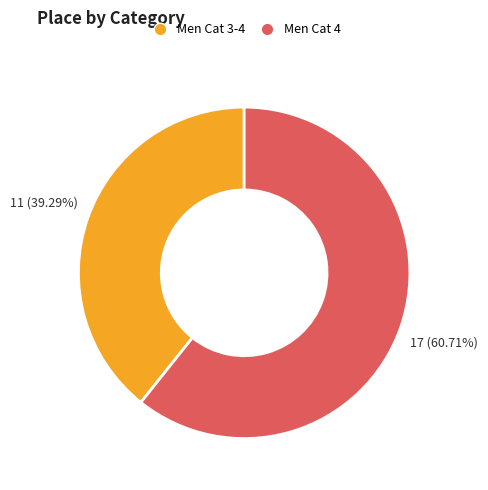

What portion of the pie excludes Men Cat 4?

39.3%